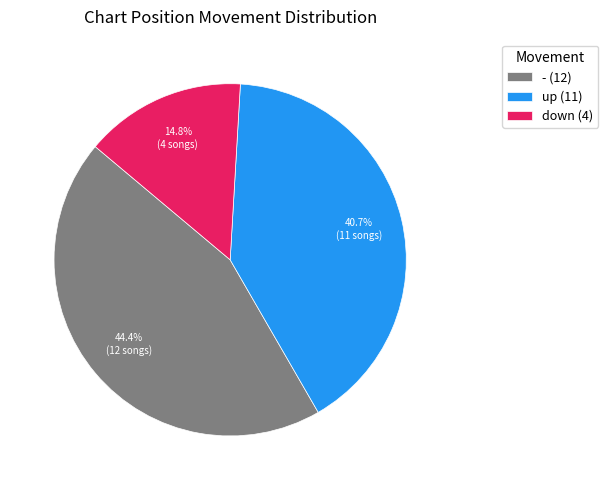

What is the total percentage of down and up?

55.6%